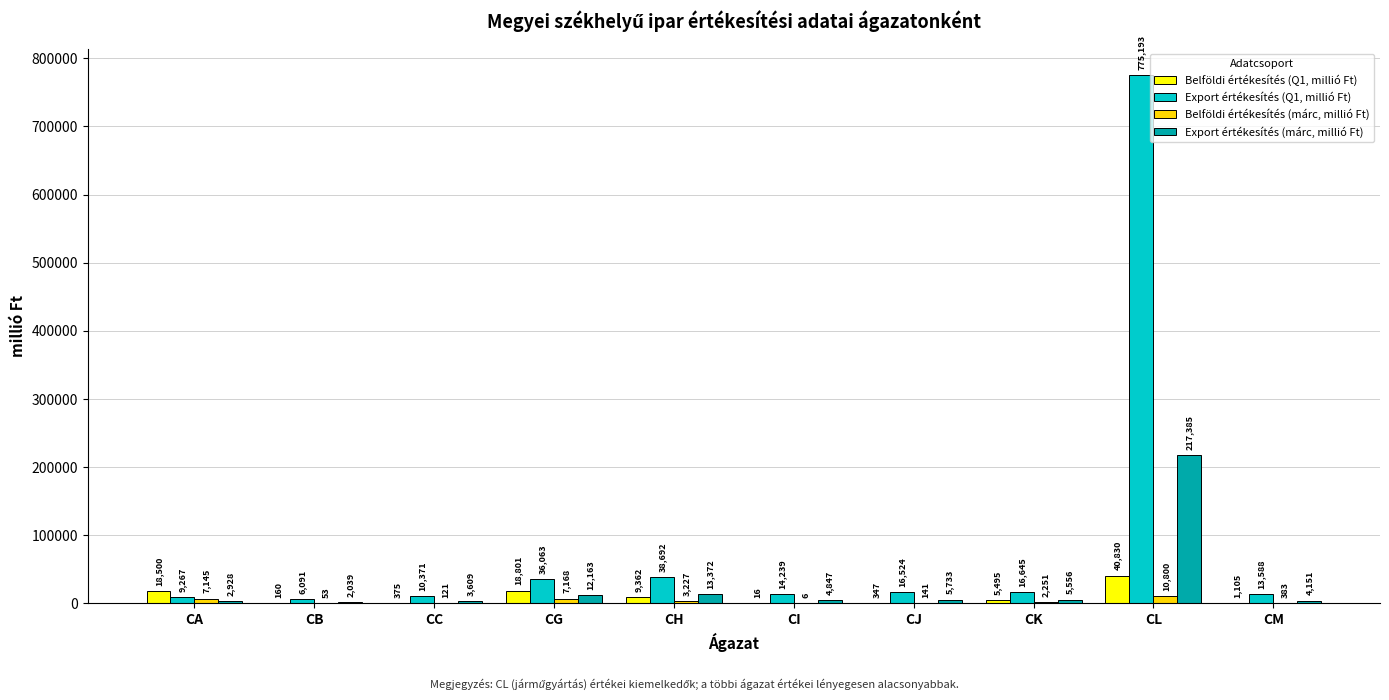

What is the sum of the Belföldi értékesítés (márc, millió Ft) values at CL and CH?

14027